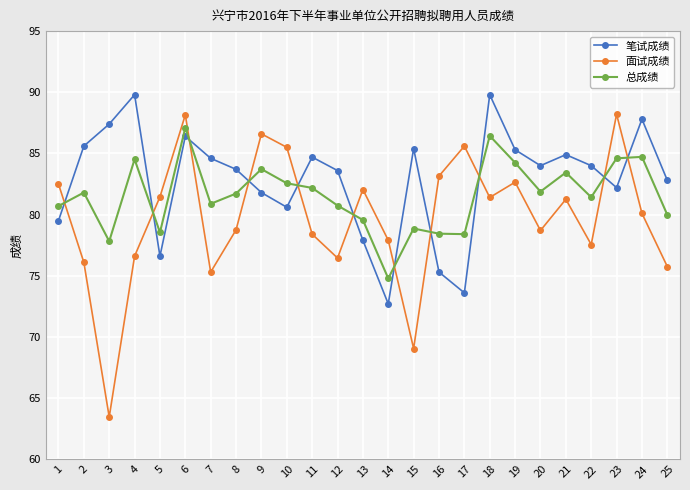

Which series ends up on top after the final intersection of 面试成绩 and 笔试成绩?

笔试成绩